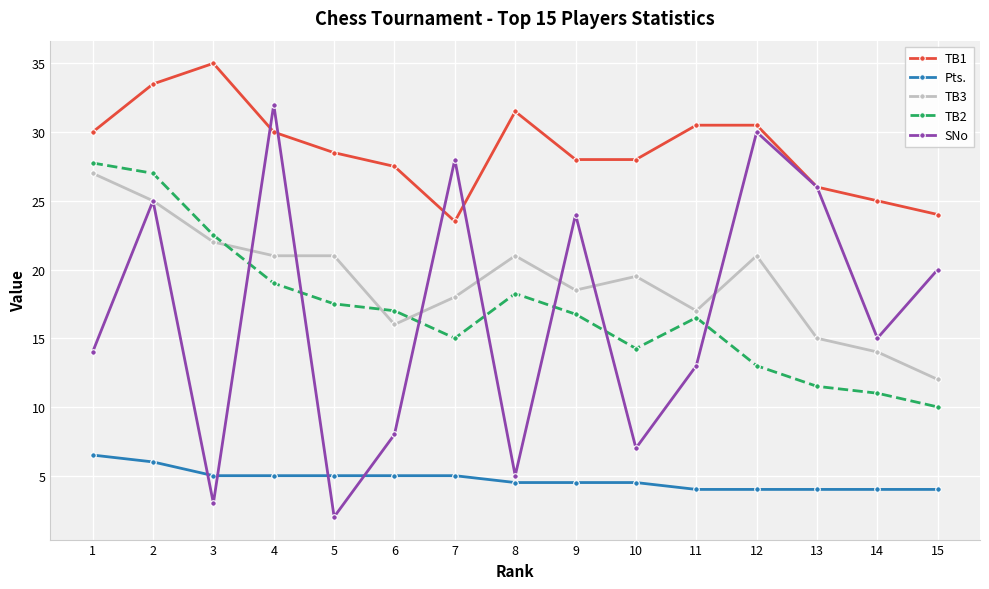

In TB2, how many points are higher than both neighbors (excluding endpoints)?

2